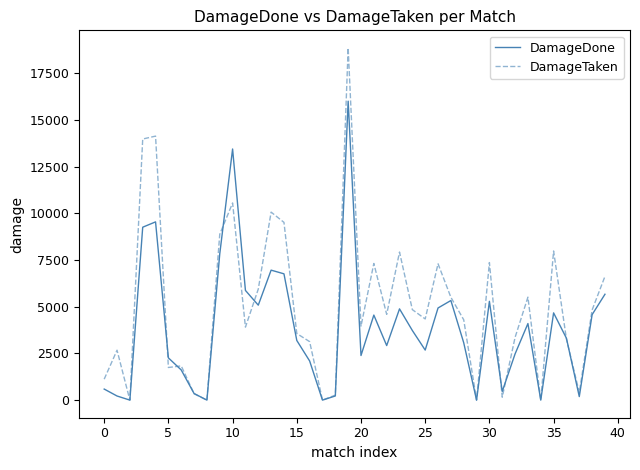

Which series has the widest spread of values?

DamageTaken